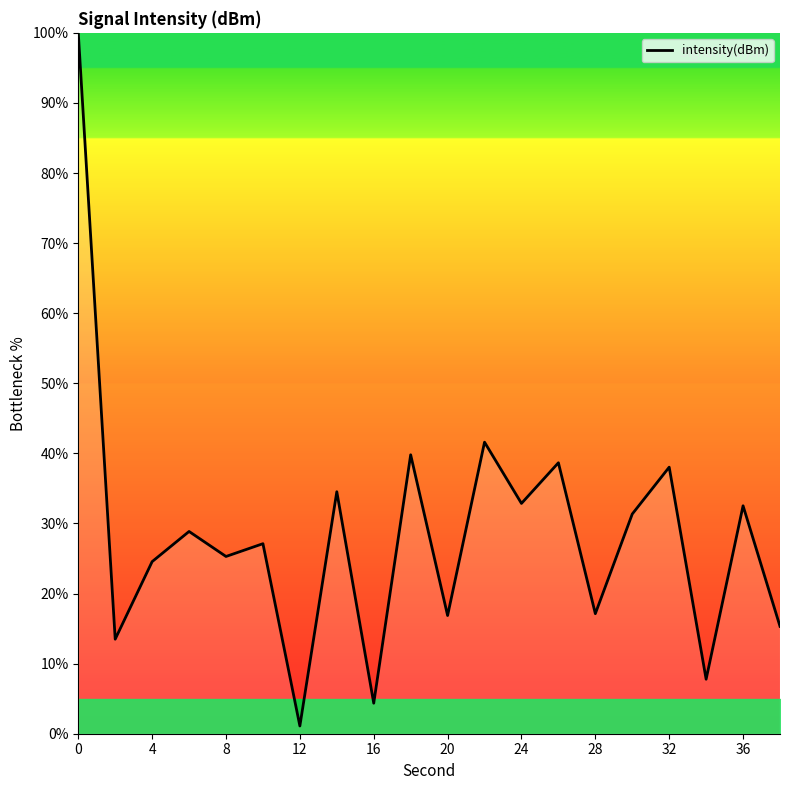

What is the difference between the maximum and minimum values?

98.9